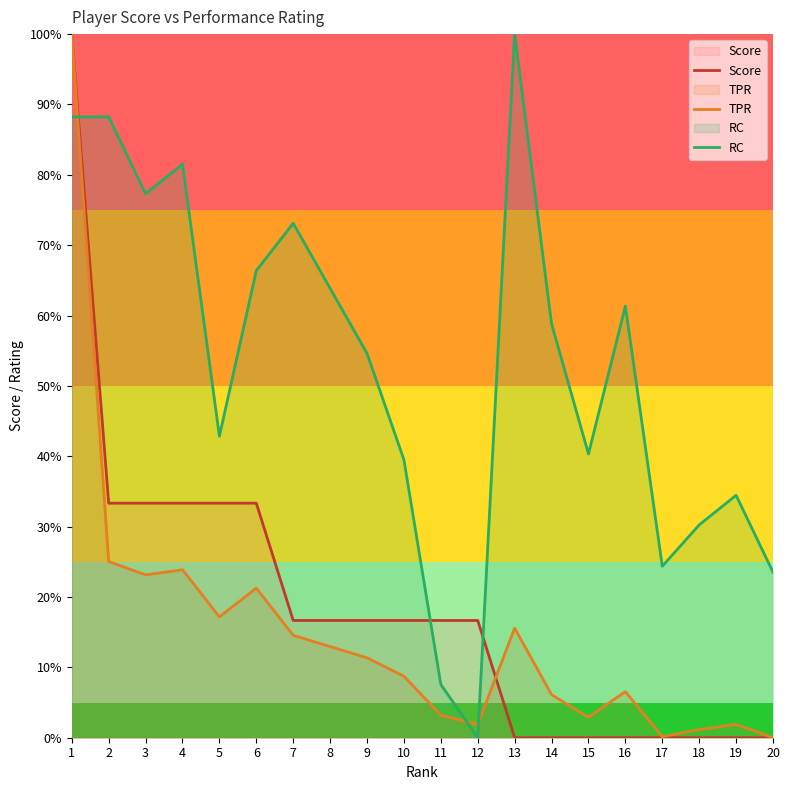

Rank the series by their maximum value, from highest to lowest.

Score, TPR, RC